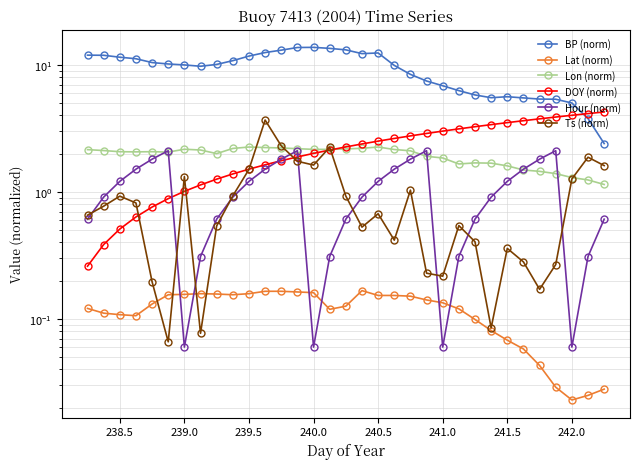

Is the value of Lon (norm) at 240.5 greater than the value of DOY (norm) at 24?

No